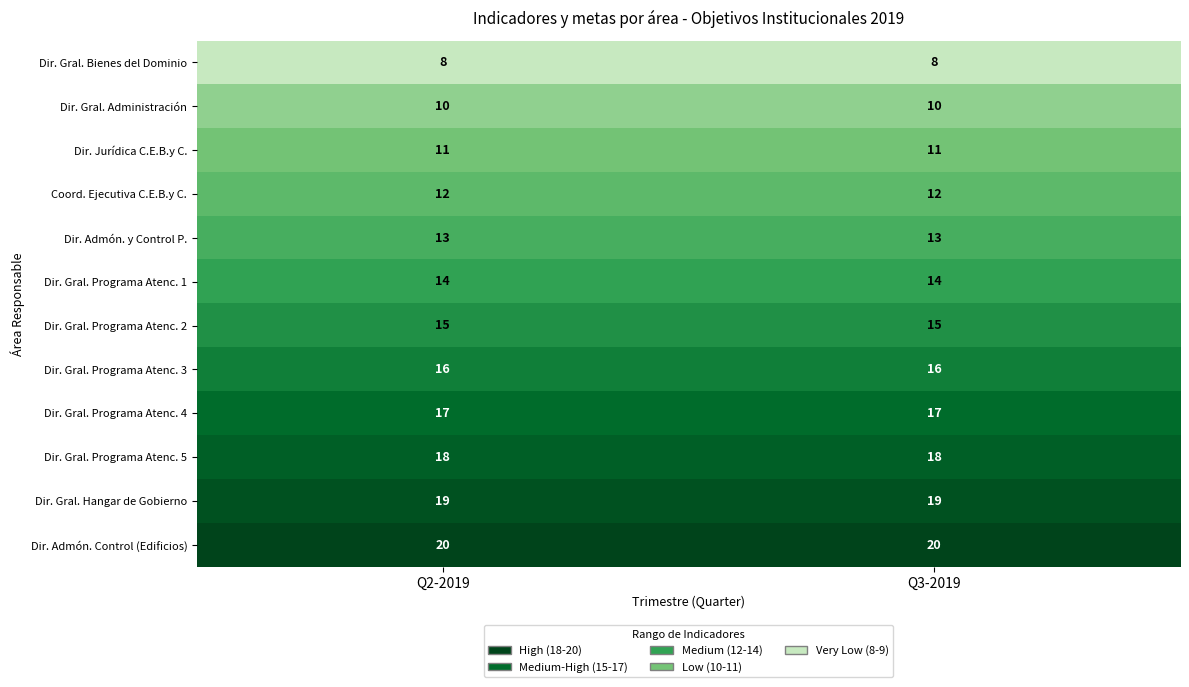

What is the difference between the highest and lowest values at Q3-2019?

12